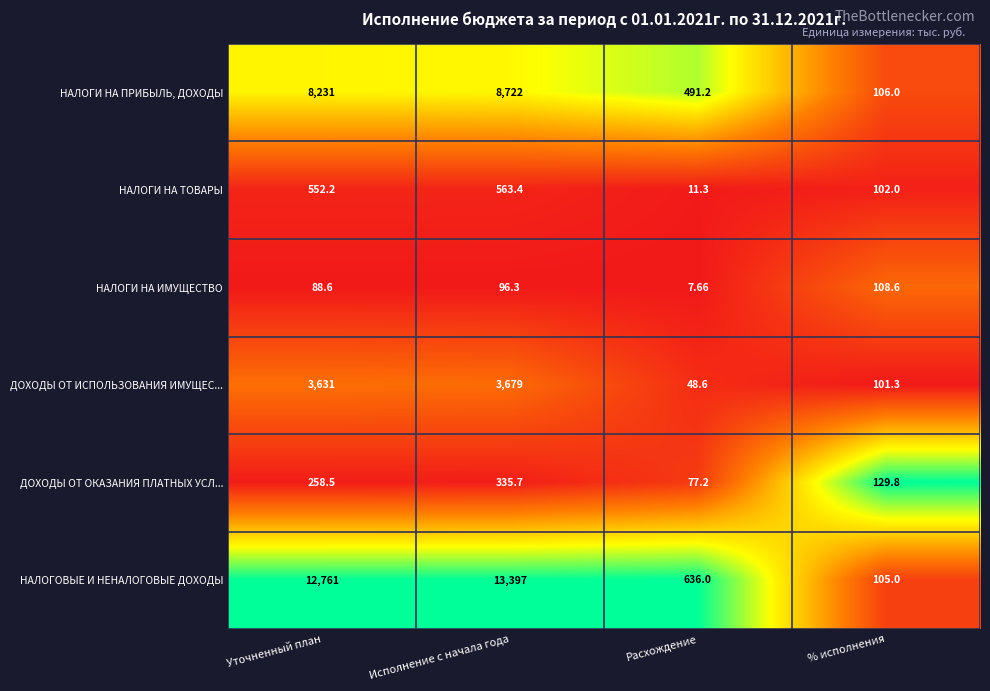

Which series has the largest total across all categories?

НАЛОГОВЫЕ И НЕНАЛОГОВЫЕ ДОХОДЫ